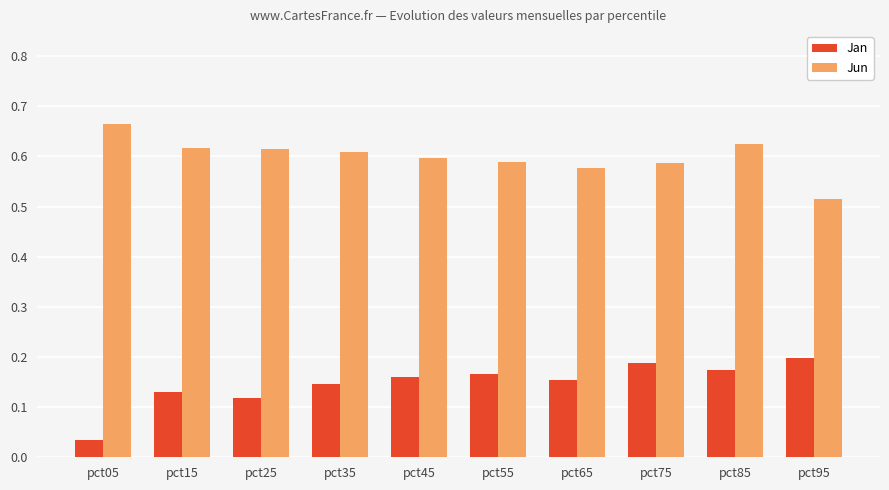

How many bars are there in each group?

2